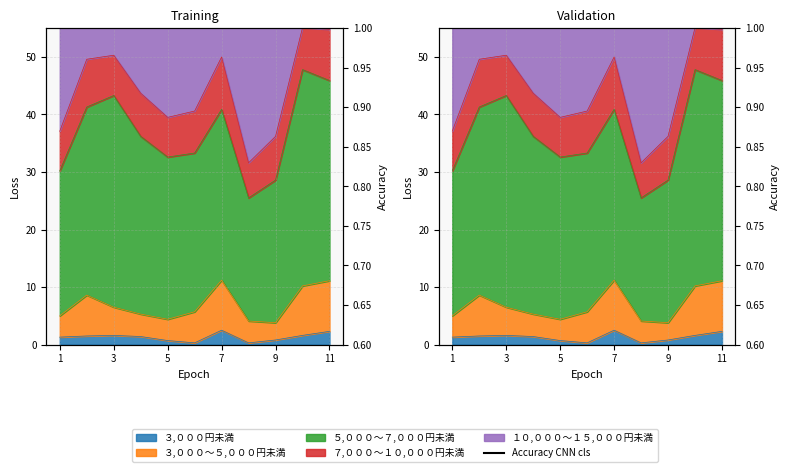

What is the difference between the maximum and minimum values?

0.2